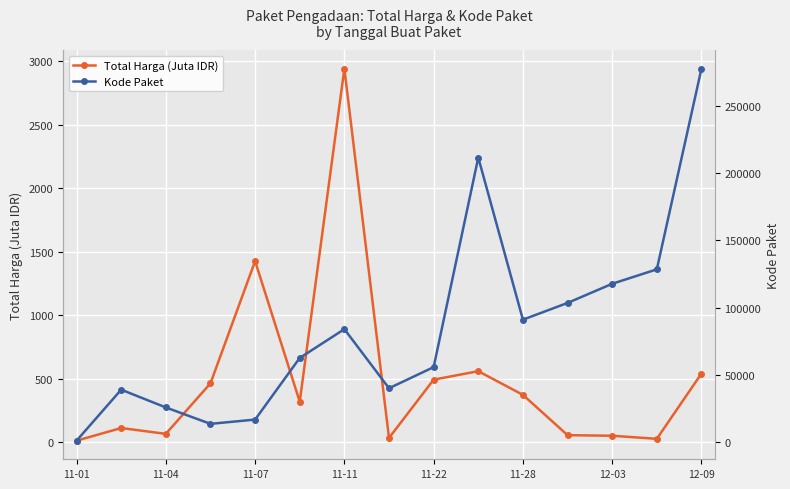

The Kode Paket series shows 1139.0 at 11-01. True or false?

True